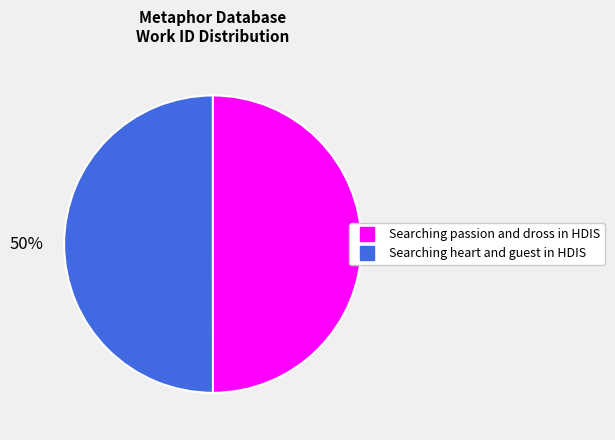

Approximately how many times larger is the value at Searching heart and guest in HDIS compared to Searching passion and dross in HDIS?

1.0